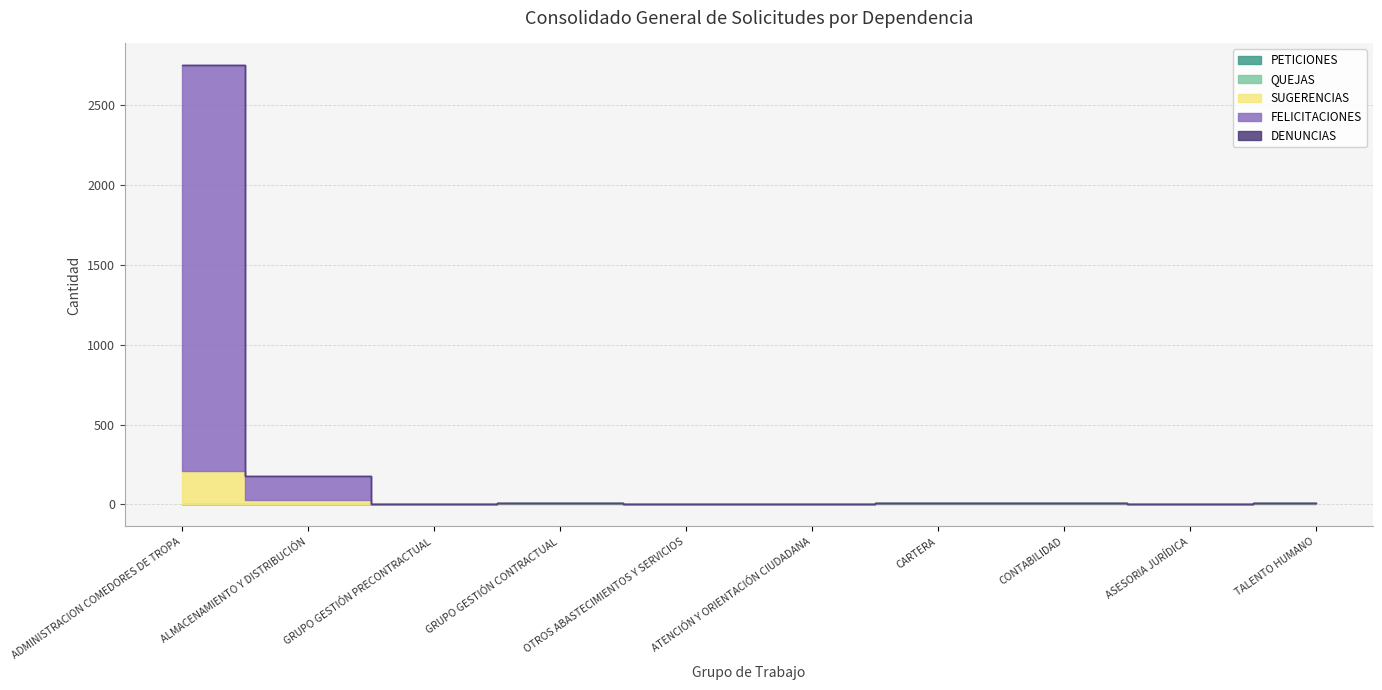

Which series has the widest spread of values?

FELICITACIONES